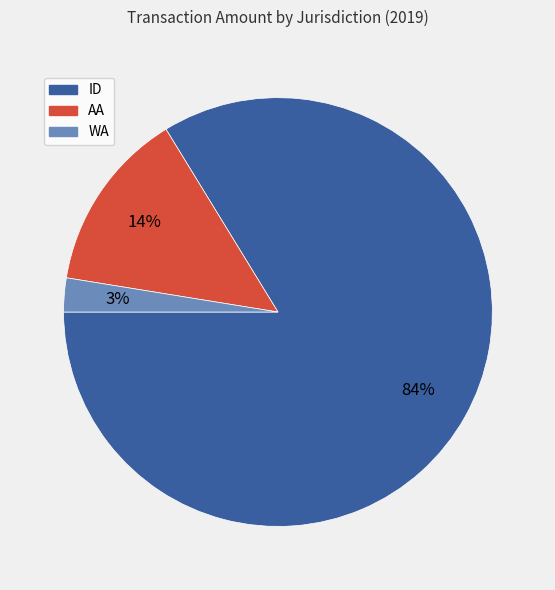

Is ID the majority of the pie?

Yes